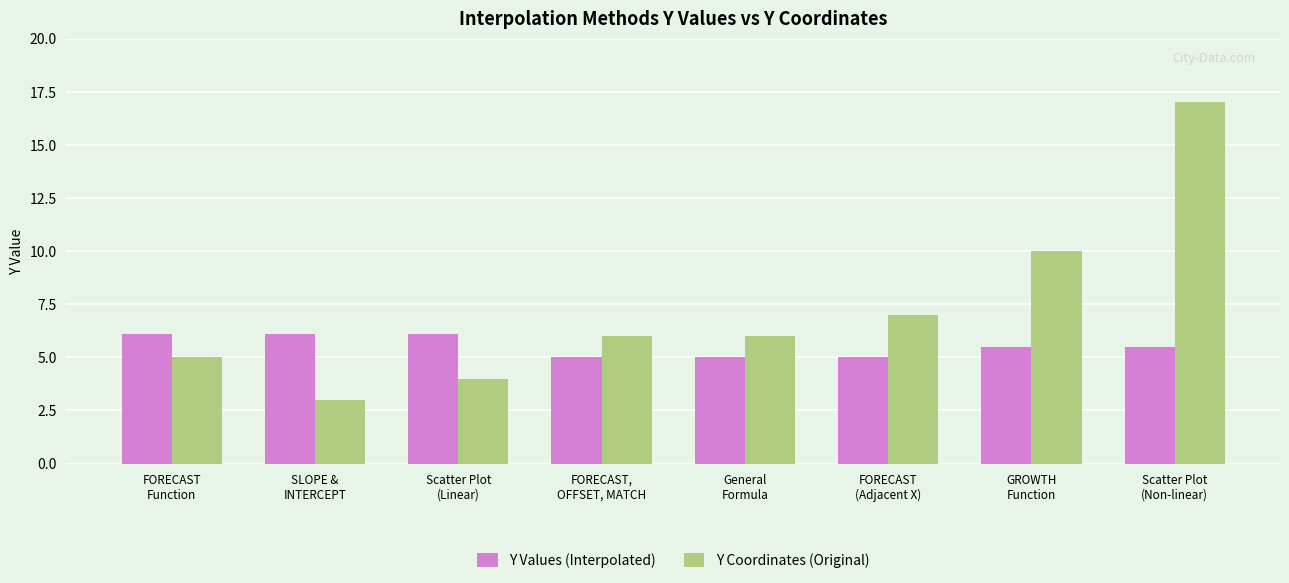

What is the approximate value of Y Coordinates (Original) at FORECAST,
OFFSET, MATCH?

6.0